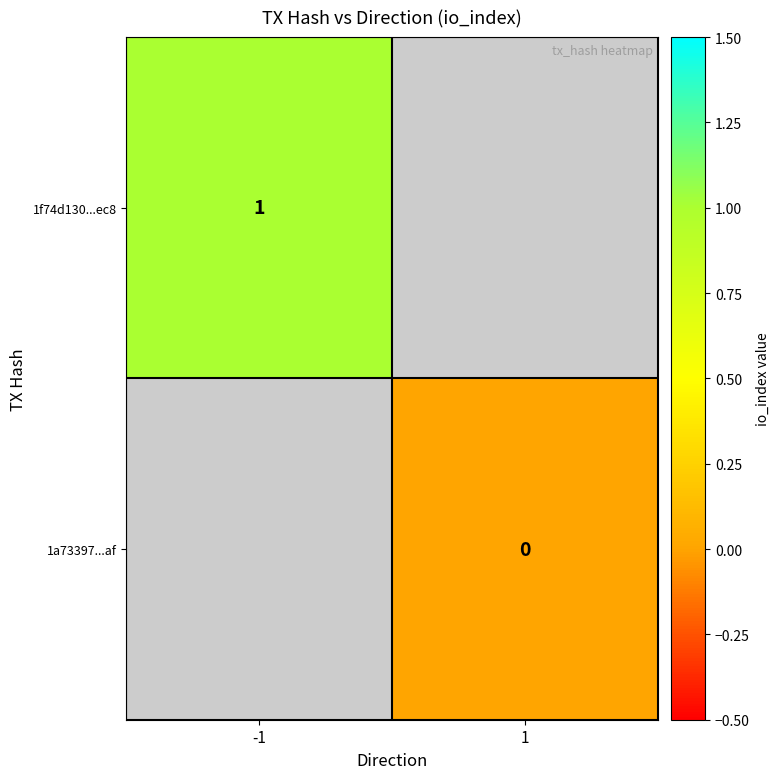

The value of 1f74d130...ec8 at -1 is 0. True or false?

False